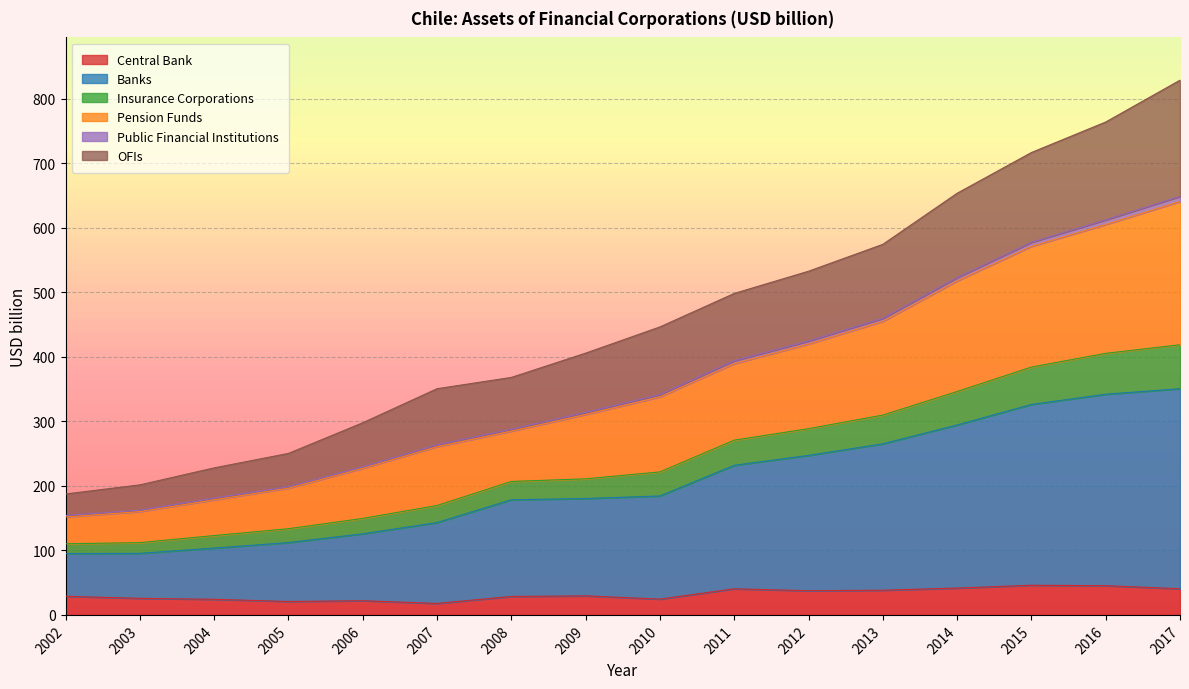

The value of Central Bank at 2009 is 29.5. True or false?

True